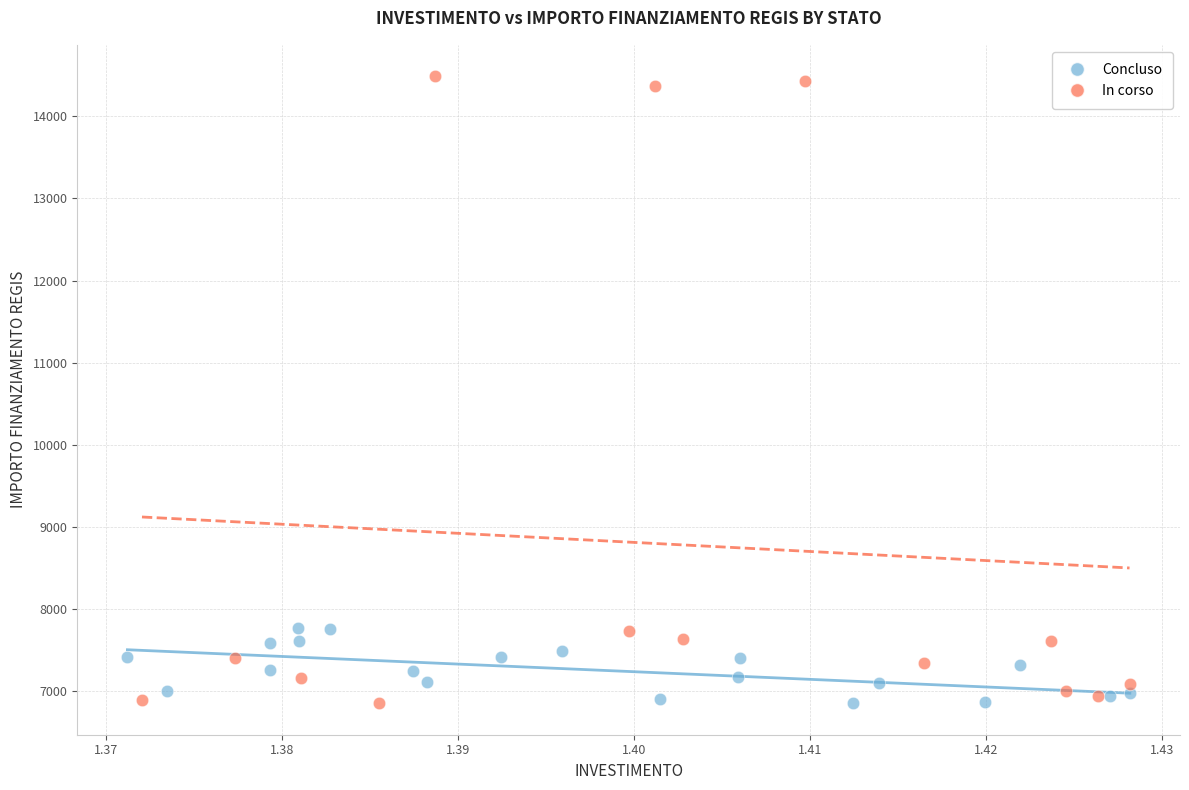

Which series has the widest spread of Y values?

In corso